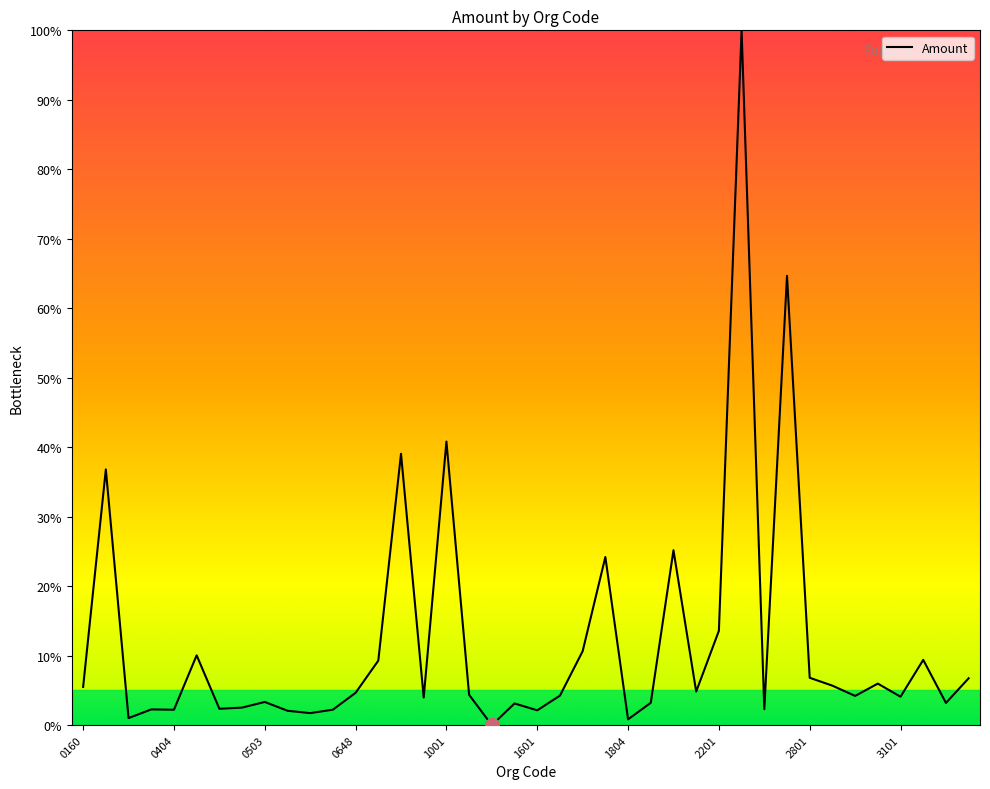

What is the difference between the maximum and minimum values?

100.0